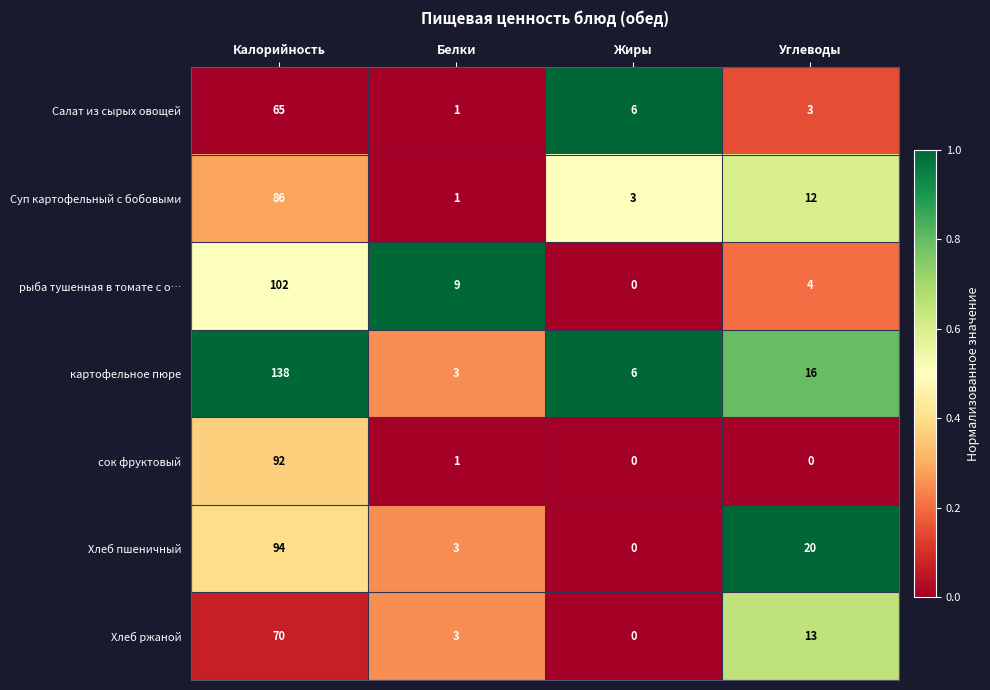

Reading left to right, list all the values displayed in this chart.

Салат из сырых овощей: 65	1	6	3
Суп картофельный с бобовыми: 86	1	3	12
рыба тушенная в томате с о…: 102	9	0	4
картофельное пюре: 138	3	6	16
сок фруктовый: 92	1	0	0
Хлеб пшеничный: 94	3	0	20
Хлеб ржаной: 70	3	0	13